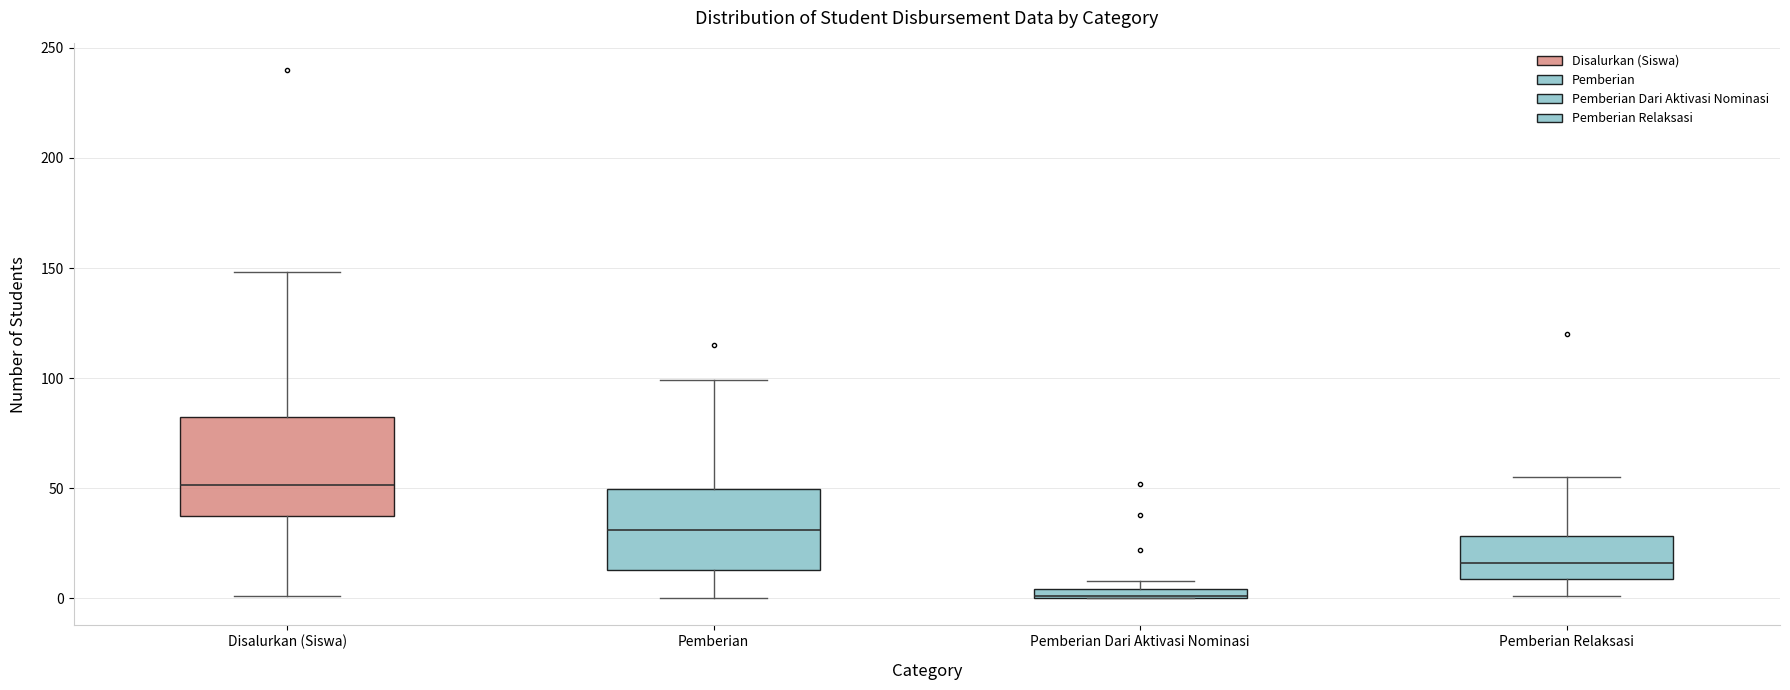

Comparing the boxes themselves (not the whiskers), which one is the tallest?

Disalurkan (Siswa)